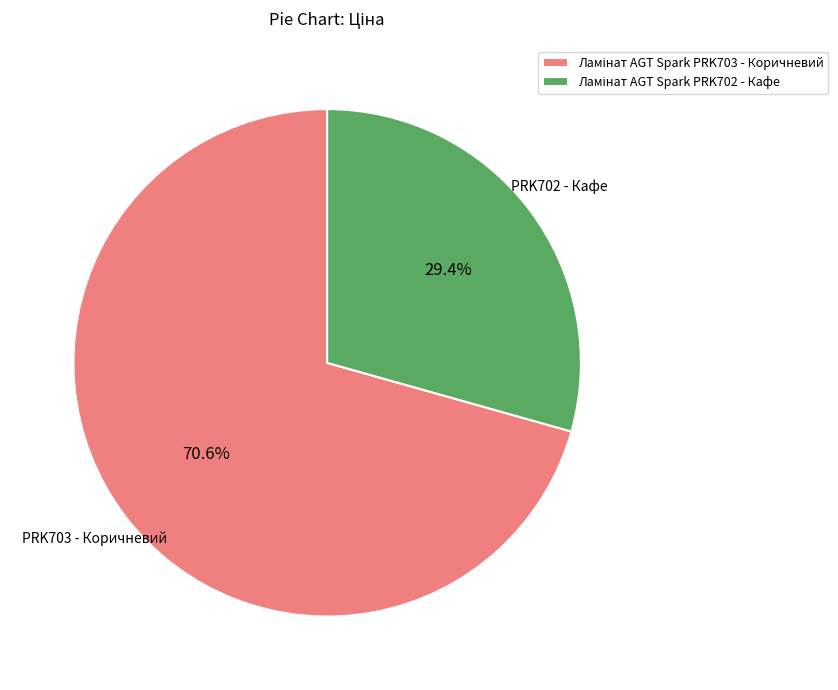

How many segments does this pie chart have?

2